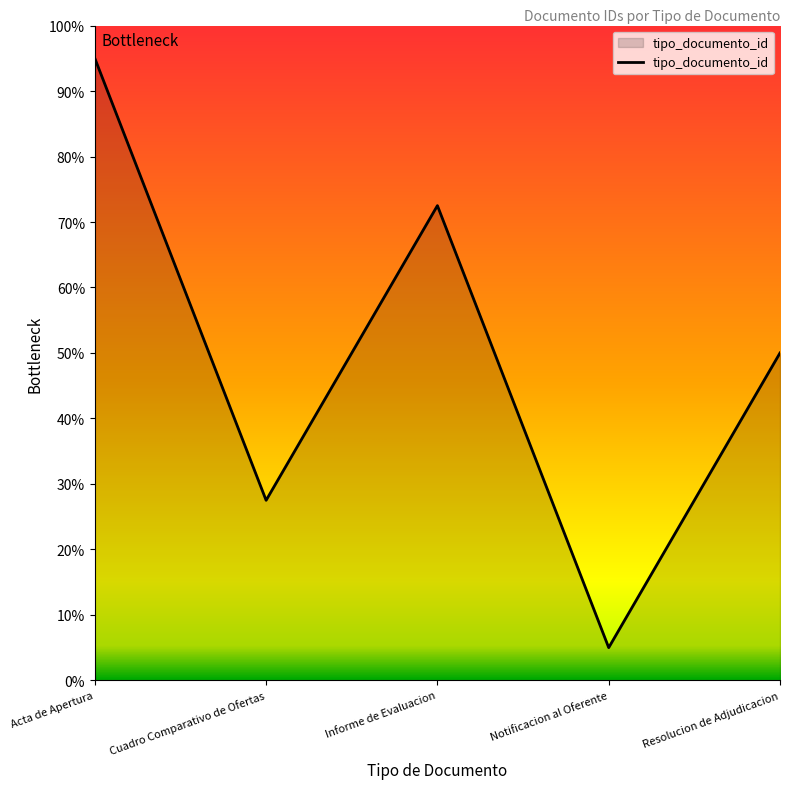

What is the difference between the values at Resolucion de Adjudicacion and Informe de Evaluacion?

22.5